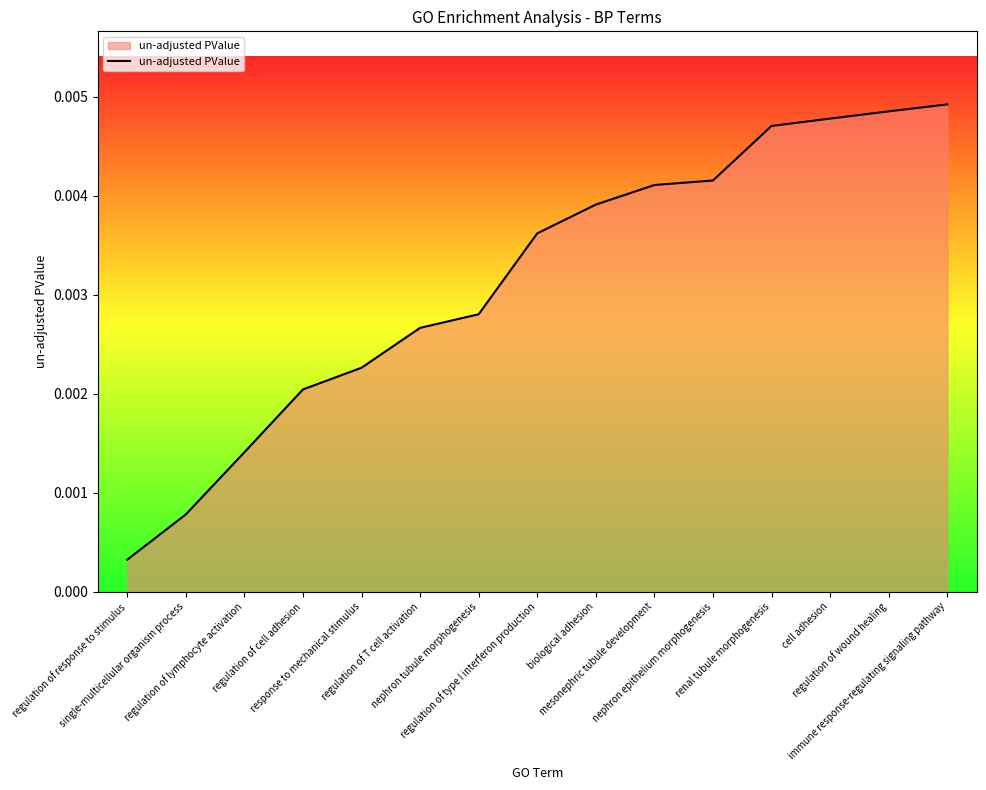

Is it true that the value at nephron epithelium morphogenesis is 0.0?

True